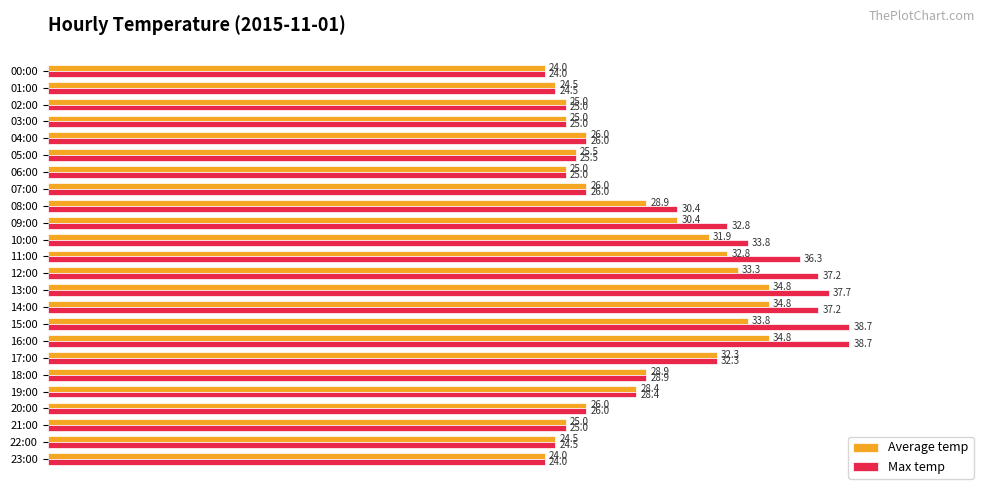

Count the number of data series in this chart.

2